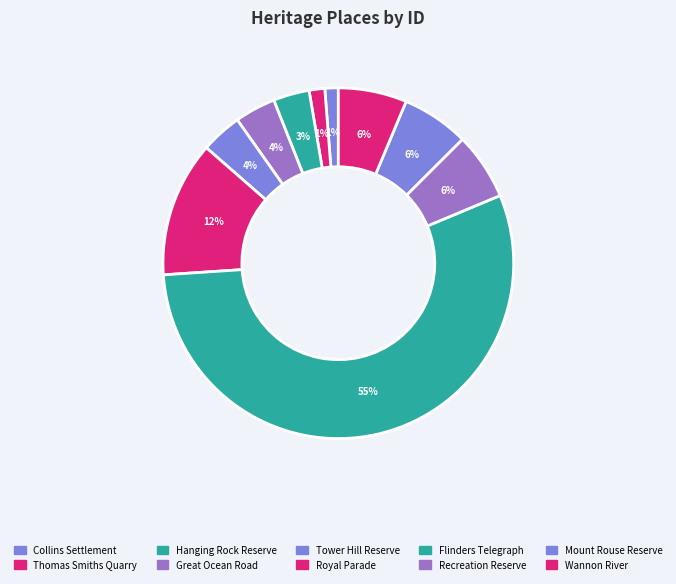

How many slices are in this pie chart?

10